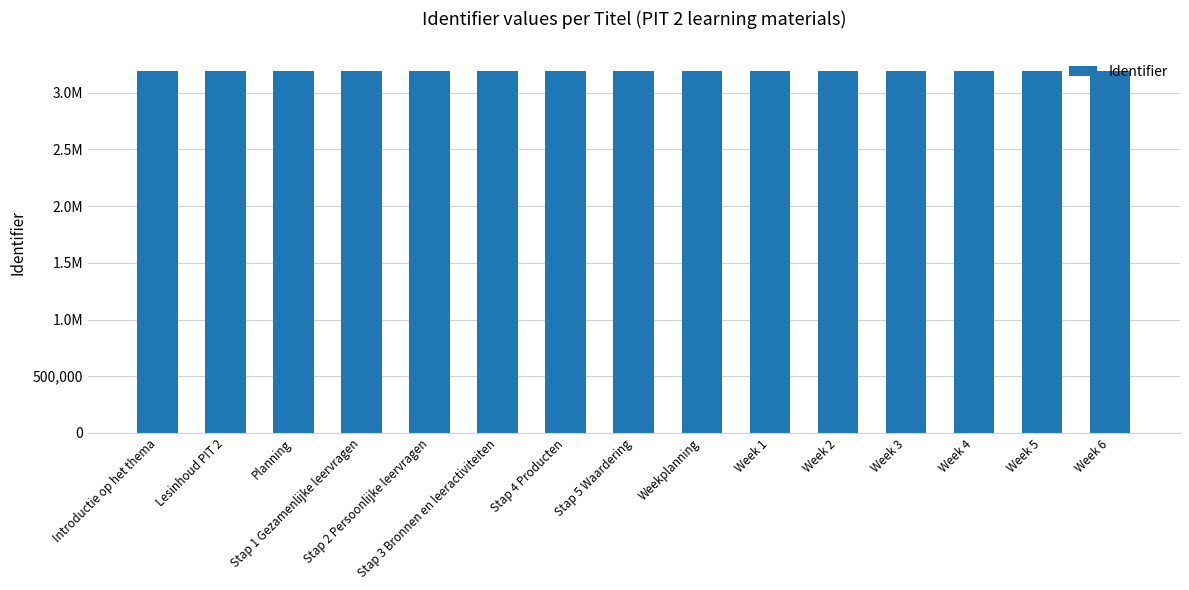

True or false: the data shows 3194860 at Weekplanning.

True